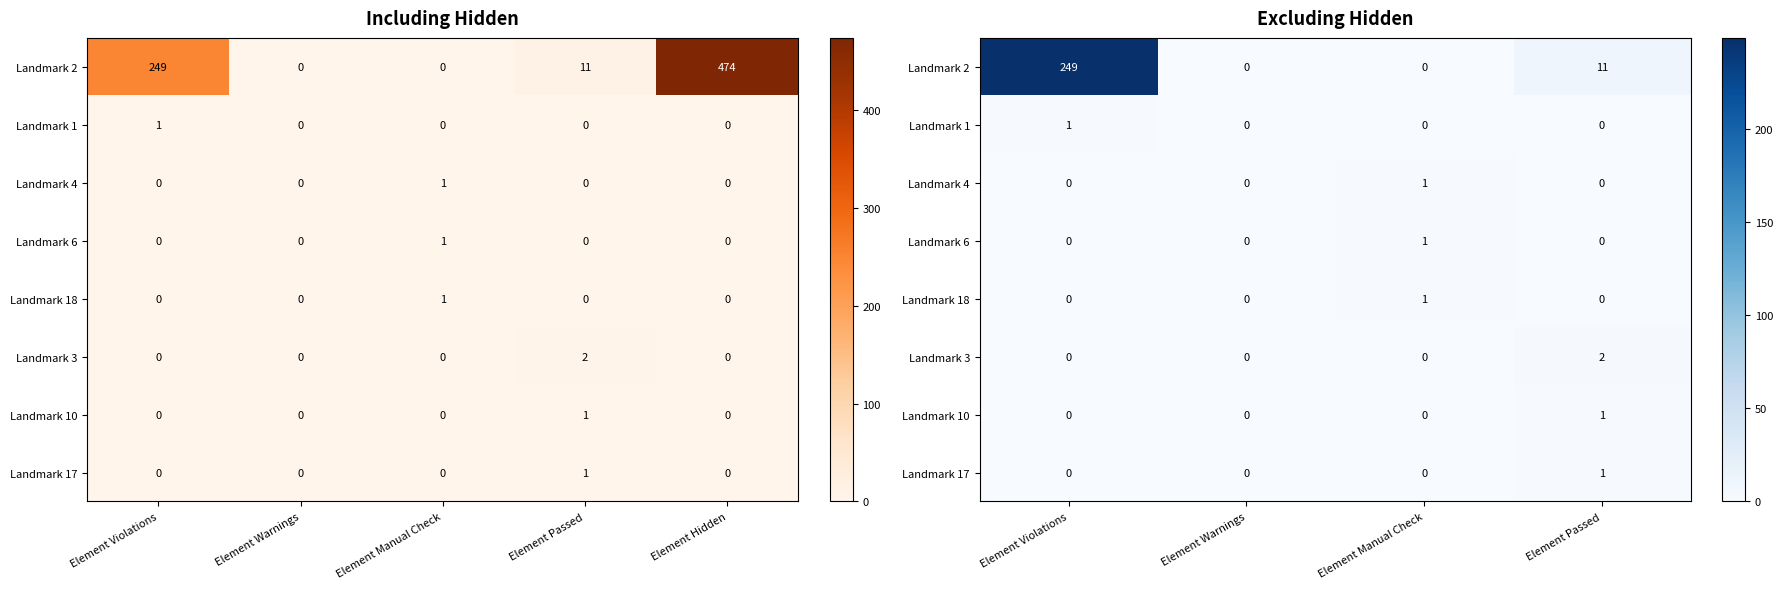

Is the value of Landmark 17 at Element Violations greater than the value of Landmark 18 at Element Manual Check?

No